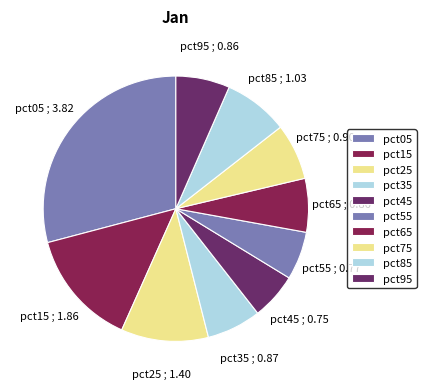

How many segments does this pie chart have?

10